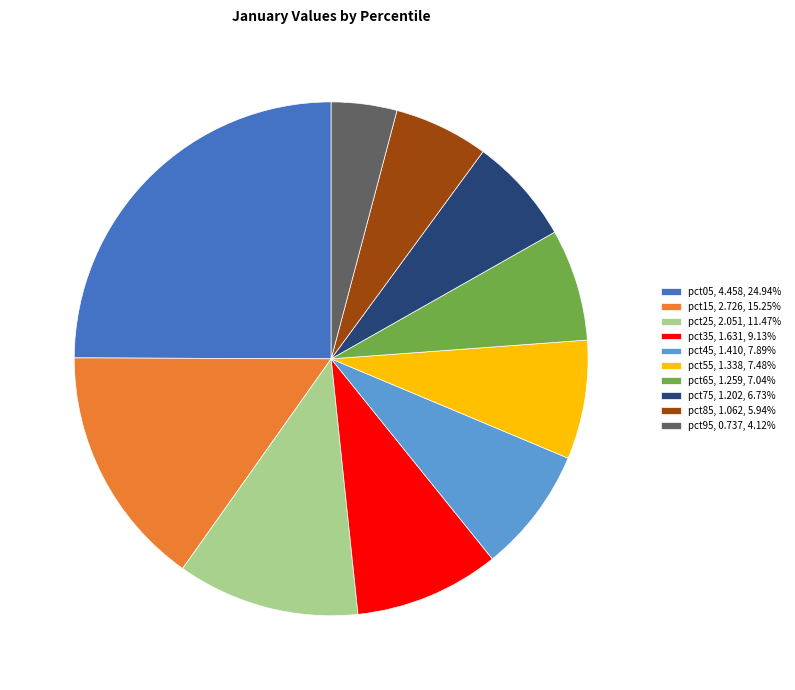

The pct65 slice represents 7% of the pie. True or false?

True